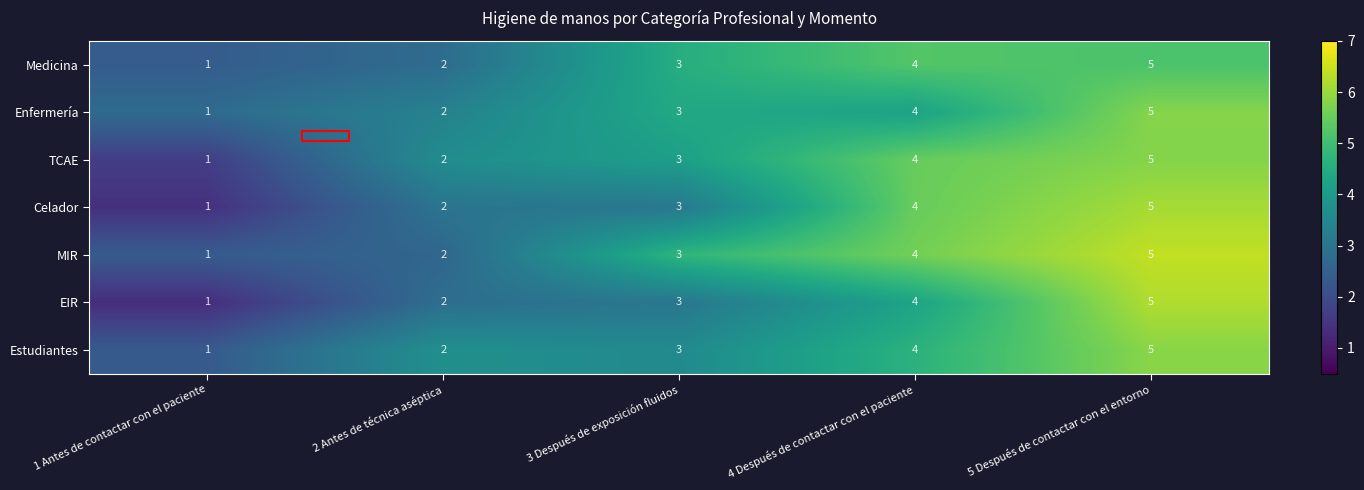

Count the number of categories in the chart.

5